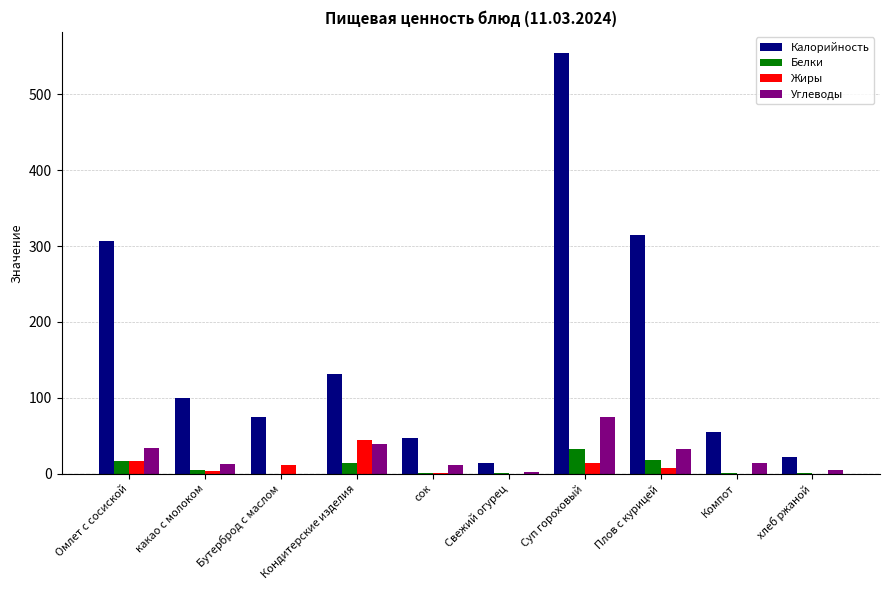

How many values in the Калорийность series exceed 100?

5